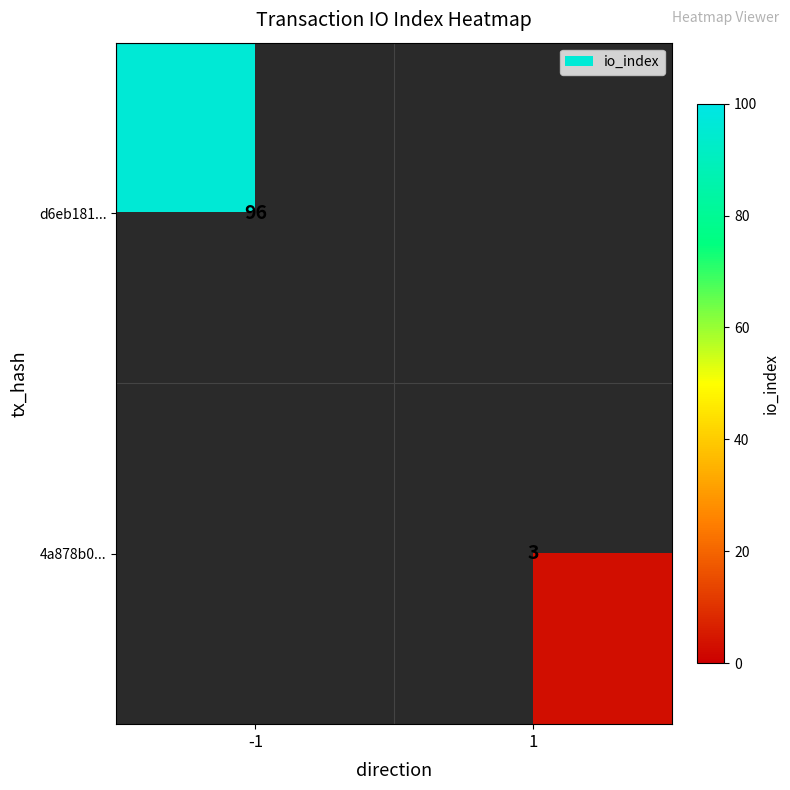

The value of d6eb181... at -1 is 96. True or false?

True